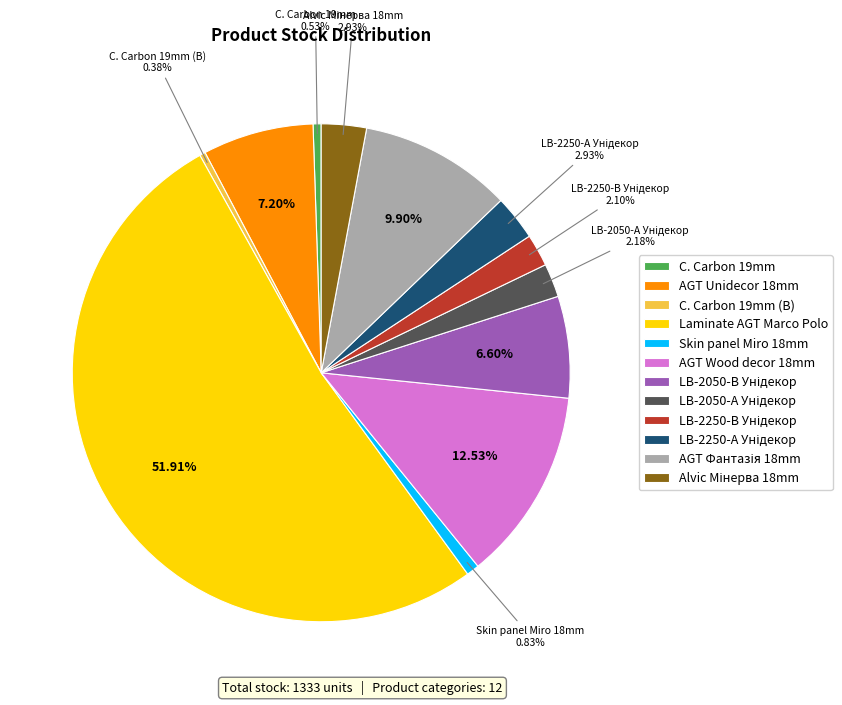

Which slice is the largest?

Laminate AGT Marco Polo